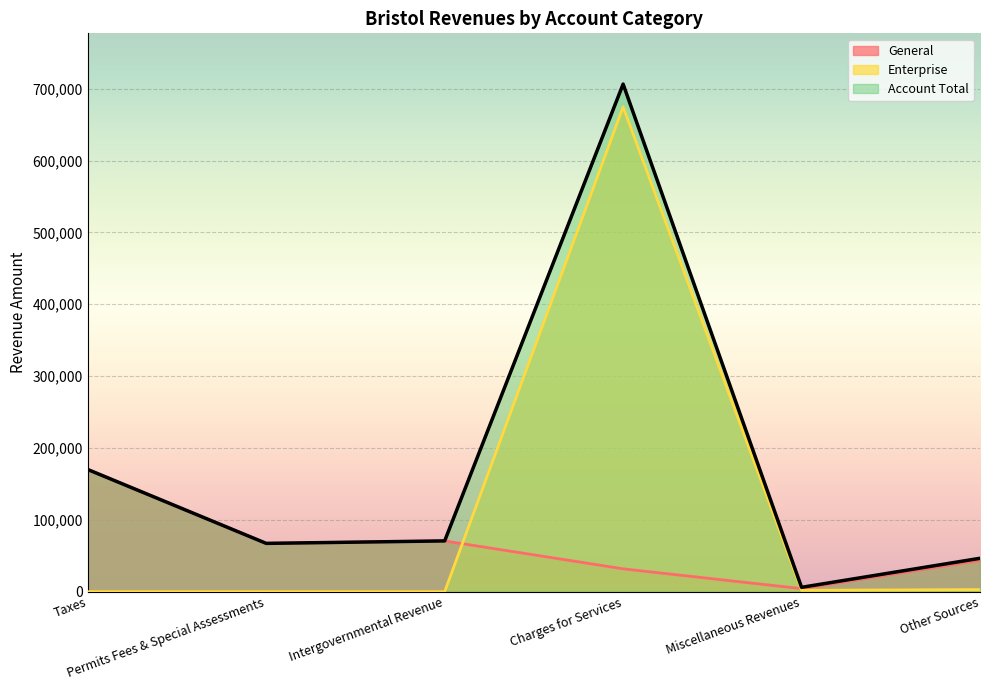

True or false: General has more than 0 interior local peaks.

True